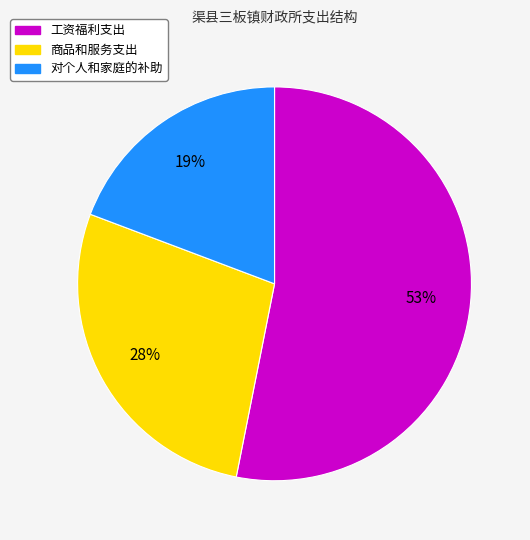

The 对个人和家庭的补助 slice represents 9% of the pie. True or false?

False